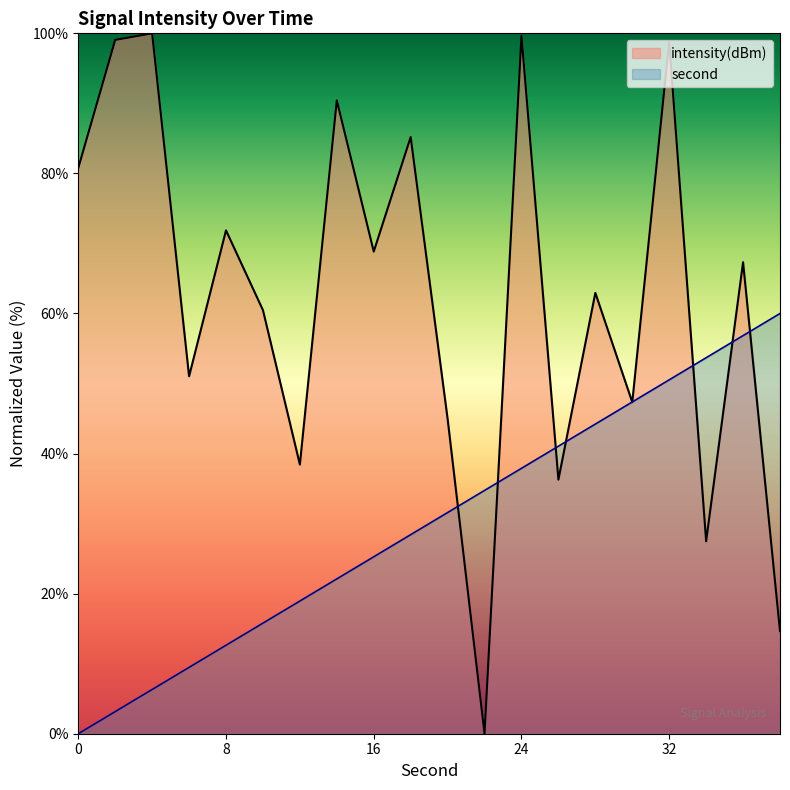

At which label does second_scaled reach its peak?

38